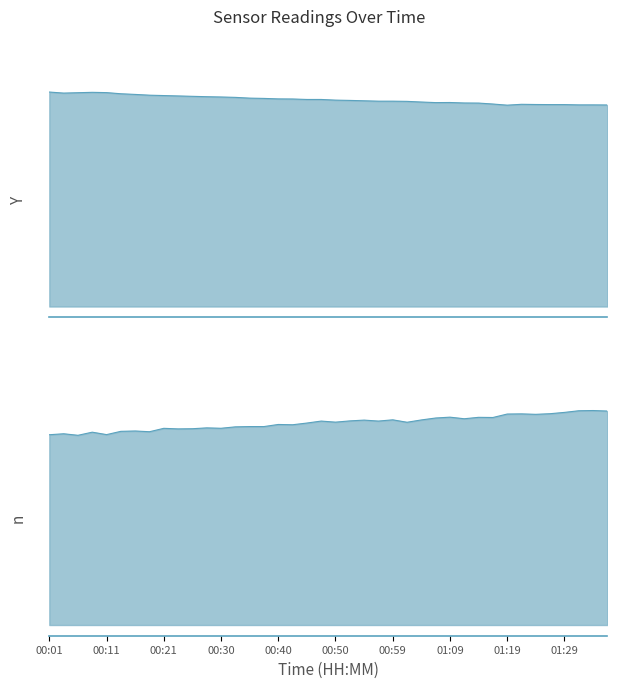

How many categories are shown in the chart?

40